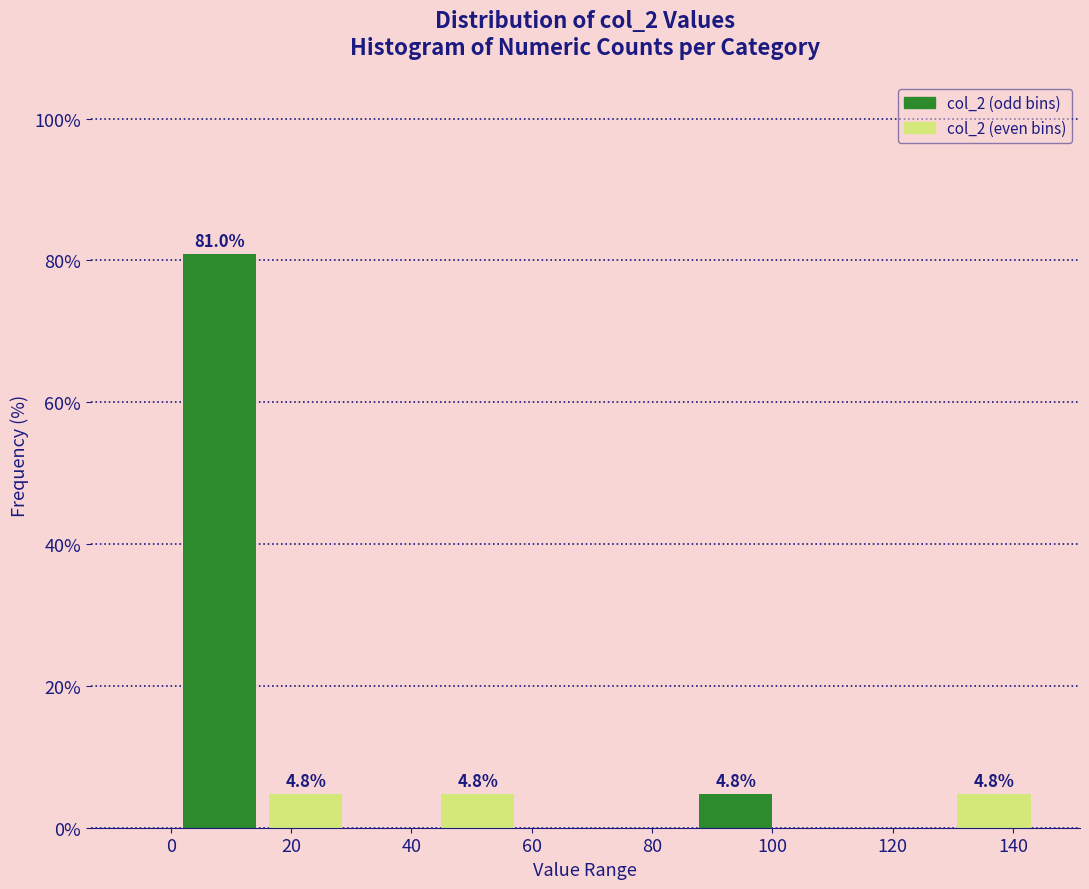

Over which range of the x-axis is the bar tallest?

2 to 16